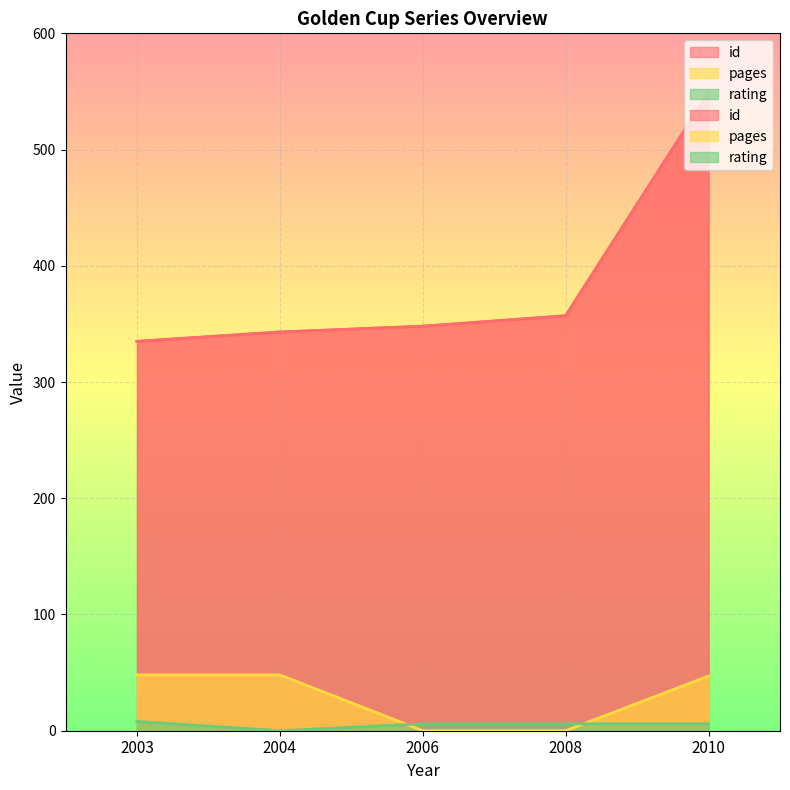

Reading left to right, list all the values displayed in this chart.

id: 335	343	348	357	549
pages: 48	48	0	0	47
rating: 8	0	6	6	6